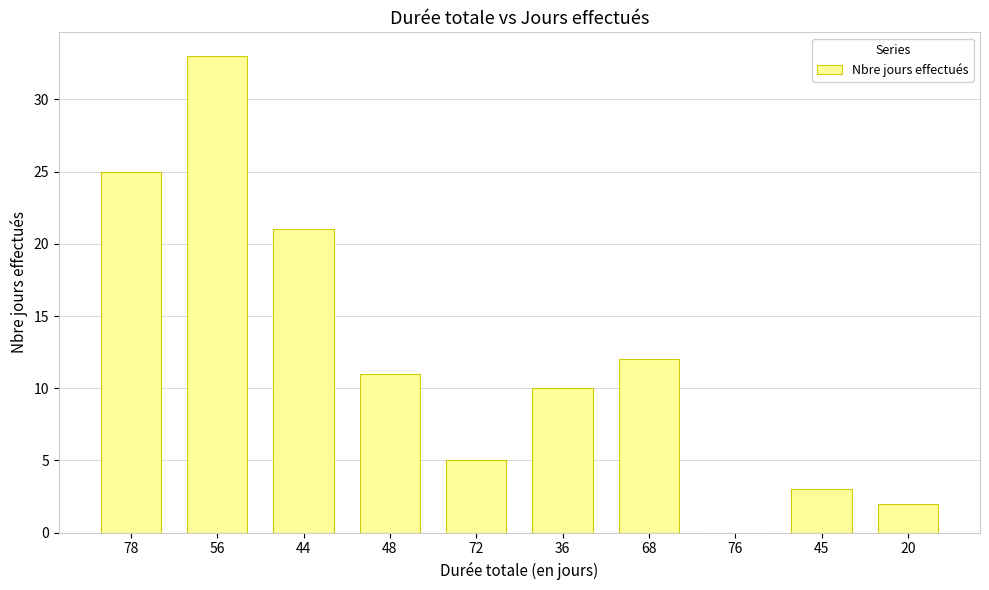

What is the greatest value displayed?

33